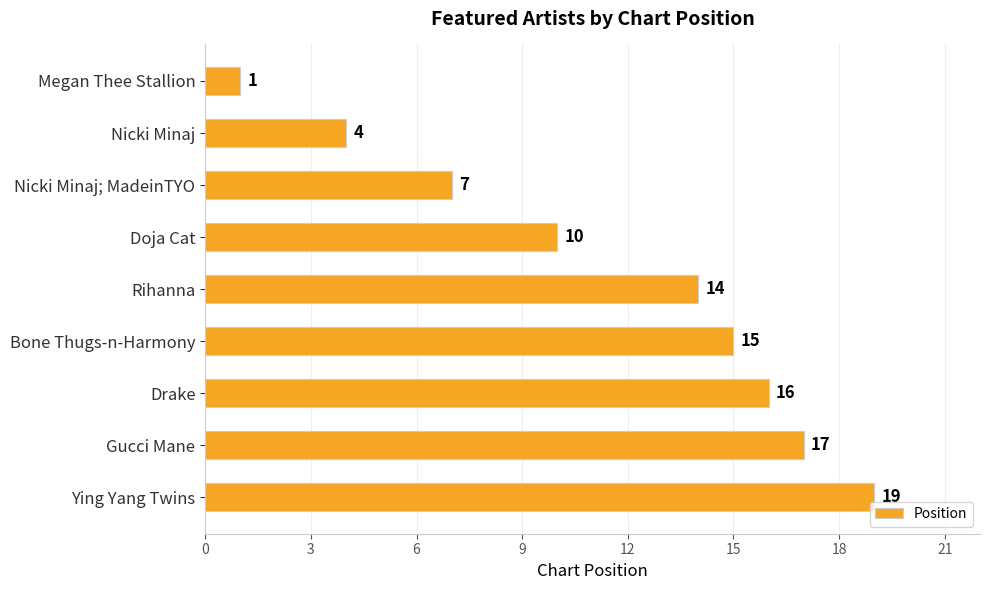

What is the difference between the maximum and minimum values?

18